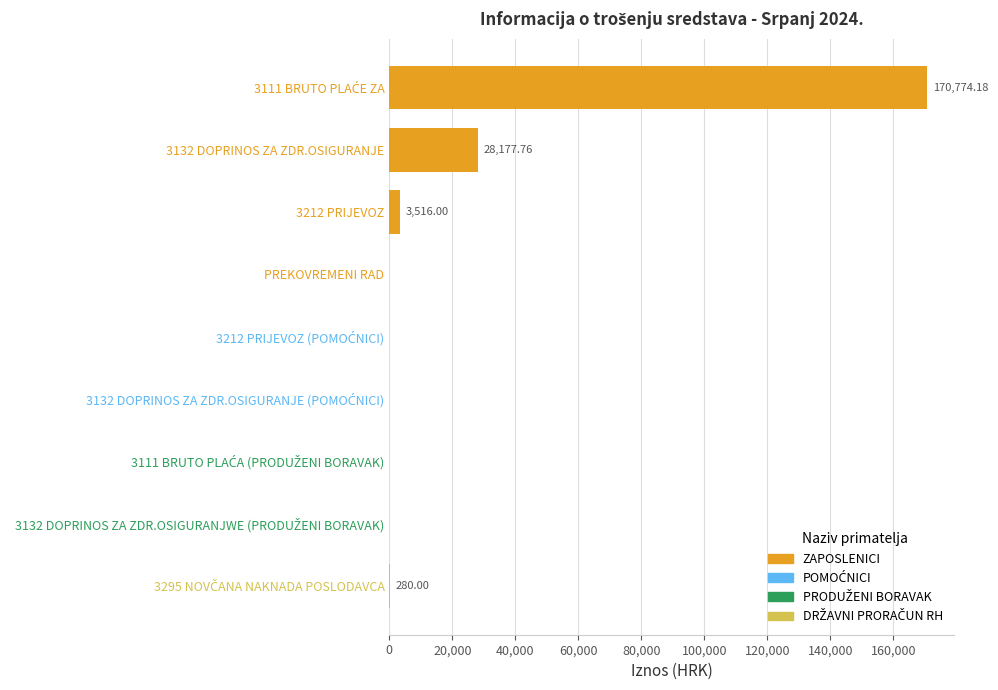

What is the sum of all values?

202747.9